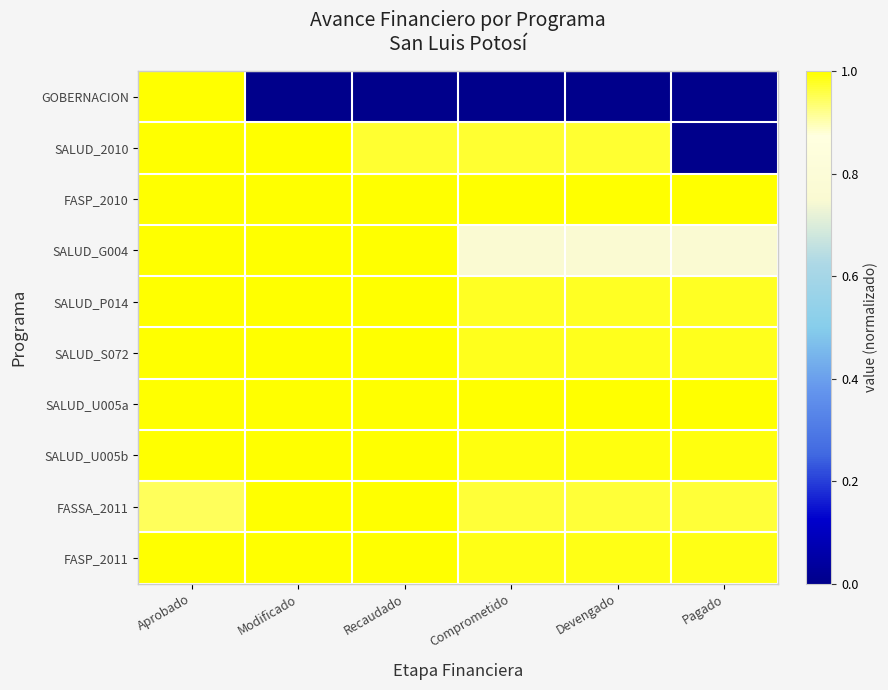

Reading right to left, transcribe all the data shown in this chart.

GOBERNACION: Pagado=0.0	Devengado=0.0	Comprometido=0.0	Recaudado=0.0	Modificado=0.0	Aprobado=1.0
SALUD_2010: Pagado=0.0	Devengado=1.0	Comprometido=1.0	Recaudado=1.0	Modificado=1.0	Aprobado=1.0
FASP_2010: Pagado=1.0	Devengado=1.0	Comprometido=1.0	Recaudado=1.0	Modificado=1.0	Aprobado=1.0
SALUD_G004: Pagado=0.8	Devengado=0.8	Comprometido=0.8	Recaudado=1.0	Modificado=1.0	Aprobado=1.0
SALUD_P014: Pagado=1.0	Devengado=1.0	Comprometido=1.0	Recaudado=1.0	Modificado=1.0	Aprobado=1.0
SALUD_S072: Pagado=1.0	Devengado=1.0	Comprometido=1.0	Recaudado=1.0	Modificado=1.0	Aprobado=1.0
SALUD_U005a: Pagado=1.0	Devengado=1.0	Comprometido=1.0	Recaudado=1.0	Modificado=1.0	Aprobado=1.0
SALUD_U005b: Pagado=1.0	Devengado=1.0	Comprometido=1.0	Recaudado=1.0	Modificado=1.0	Aprobado=1.0
FASSA_2011: Pagado=1.0	Devengado=1.0	Comprometido=1.0	Recaudado=1.0	Modificado=1.0	Aprobado=0.9
FASP_2011: Pagado=1.0	Devengado=1.0	Comprometido=1.0	Recaudado=1.0	Modificado=1.0	Aprobado=1.0